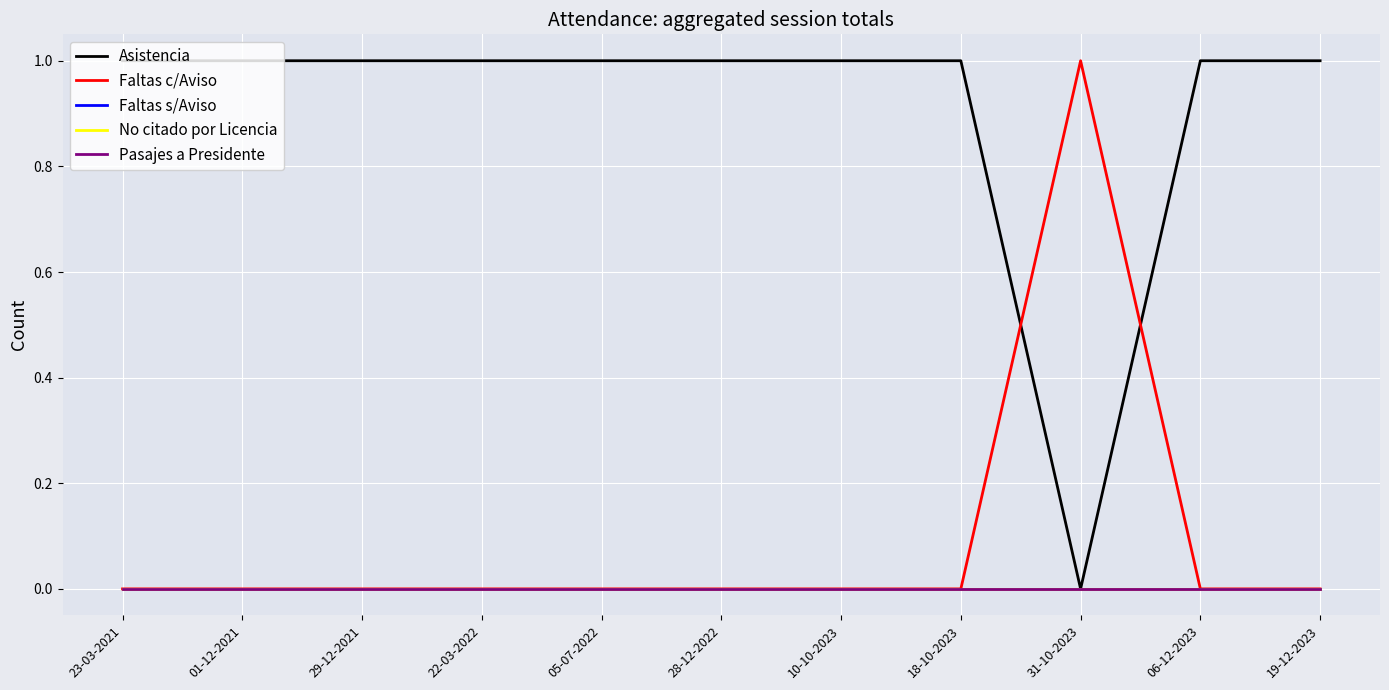

Does the chart display data point markers on the line(s)?

No